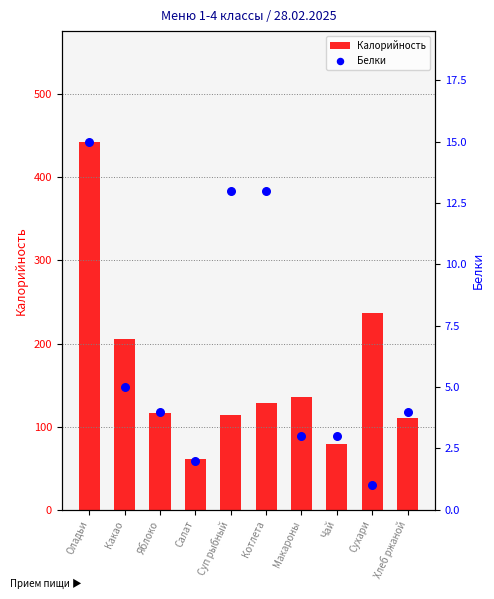

At which category is the sum across all series the highest?

Оладьи